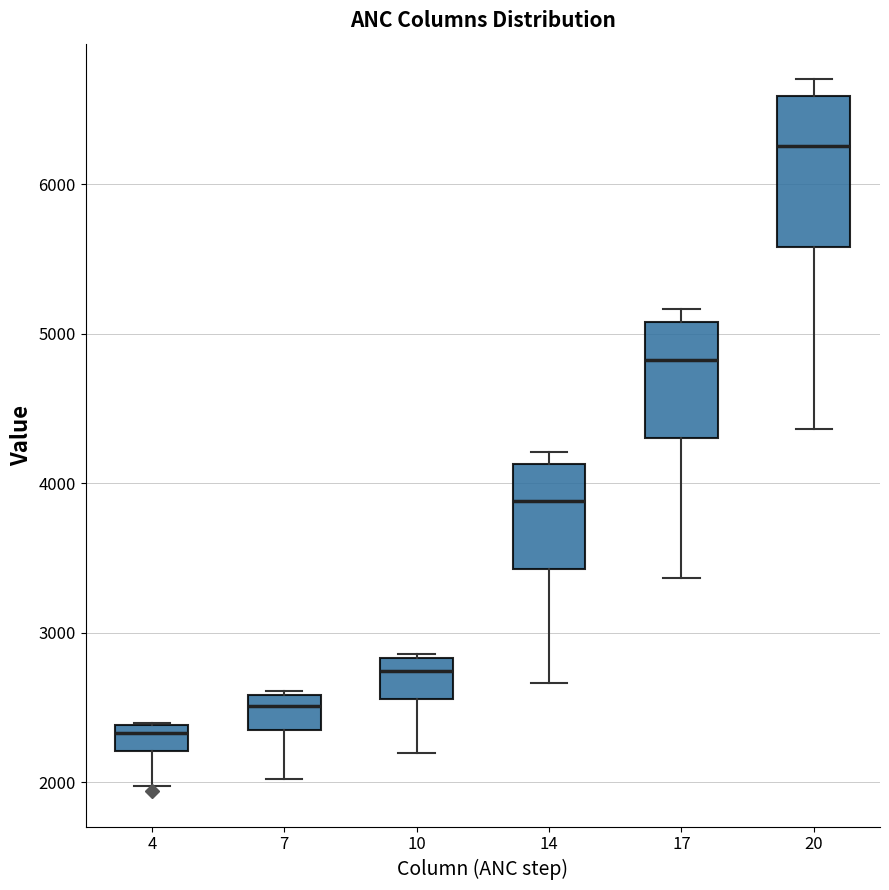

Which box has the highest median line?

20